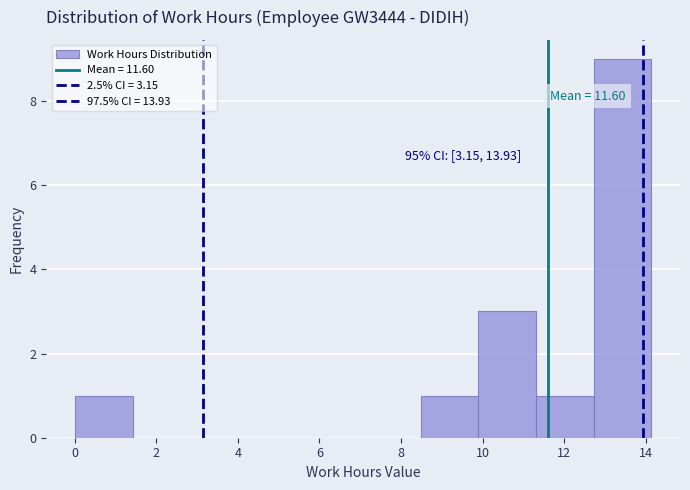

Which range on the x-axis has the tallest bar?

12.8 to 14.2